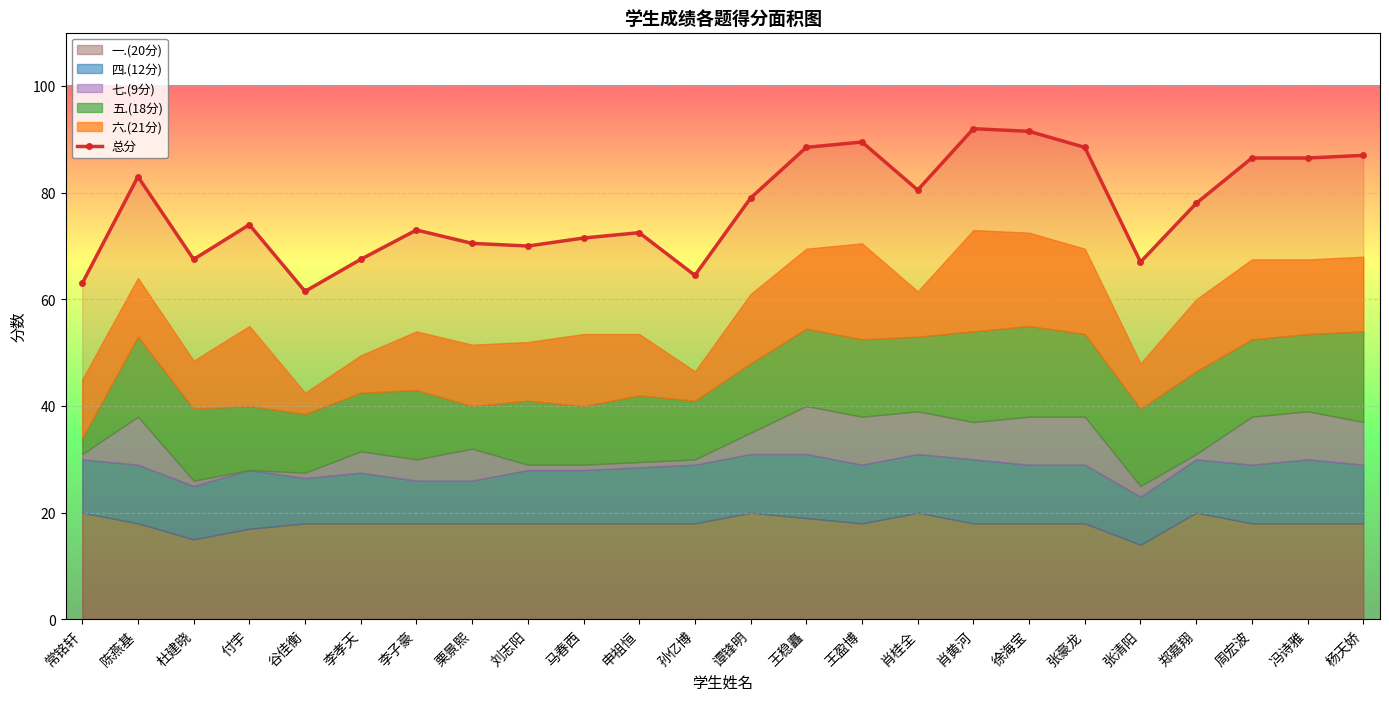

How many lines are shown in the chart?

1